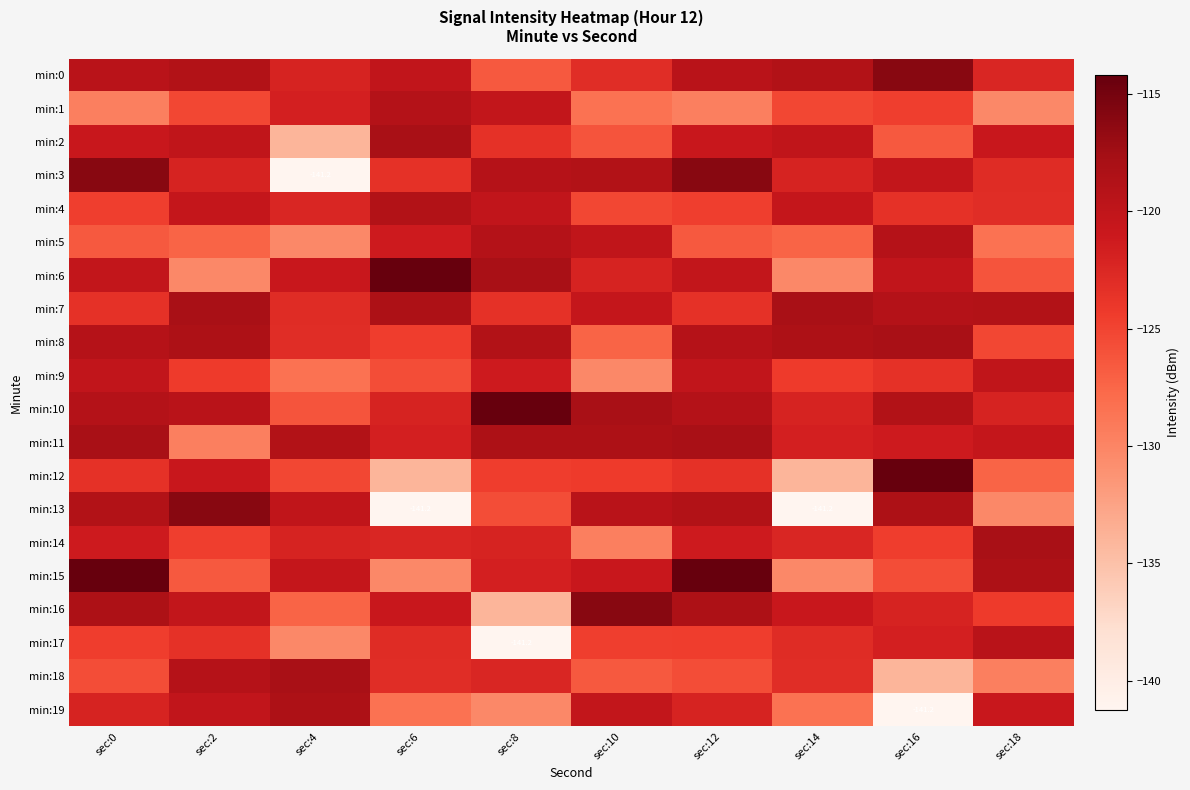

Between sec:6 and sec:12, which series saw the biggest shift?

min:13